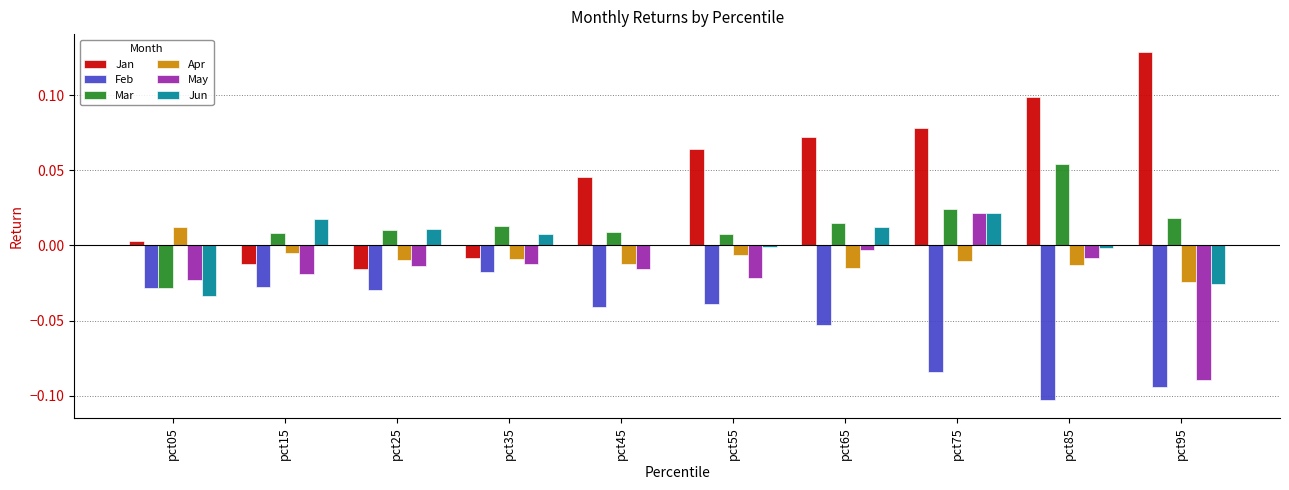

Count the number of data series in this chart.

6